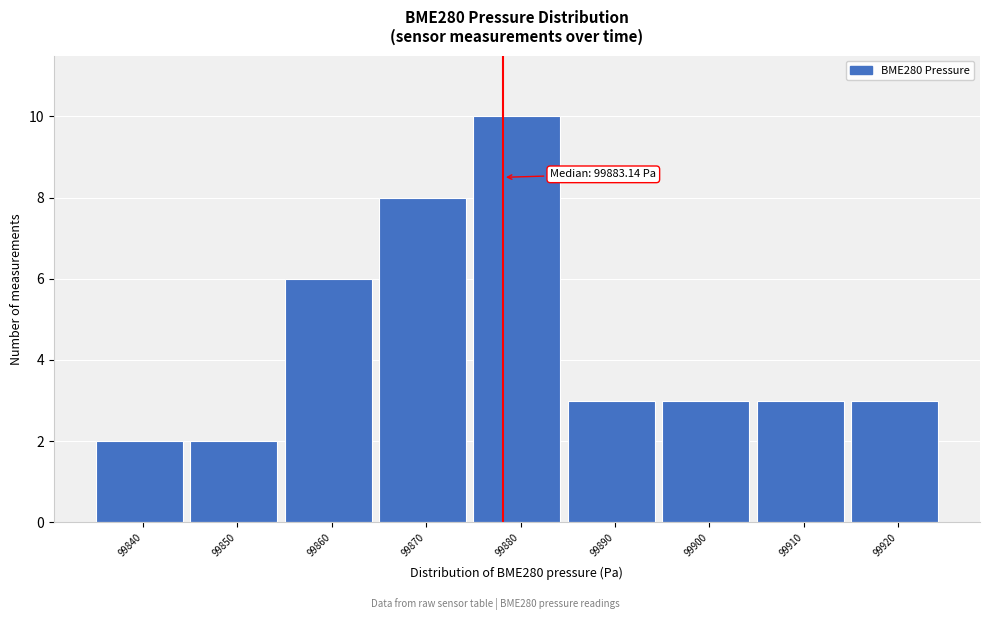

Reading left to right, extract all data points from this chart.

99840=2	99850=2	99860=6	99870=8	99880=10	99890=3	99900=3	99910=3	99920=3